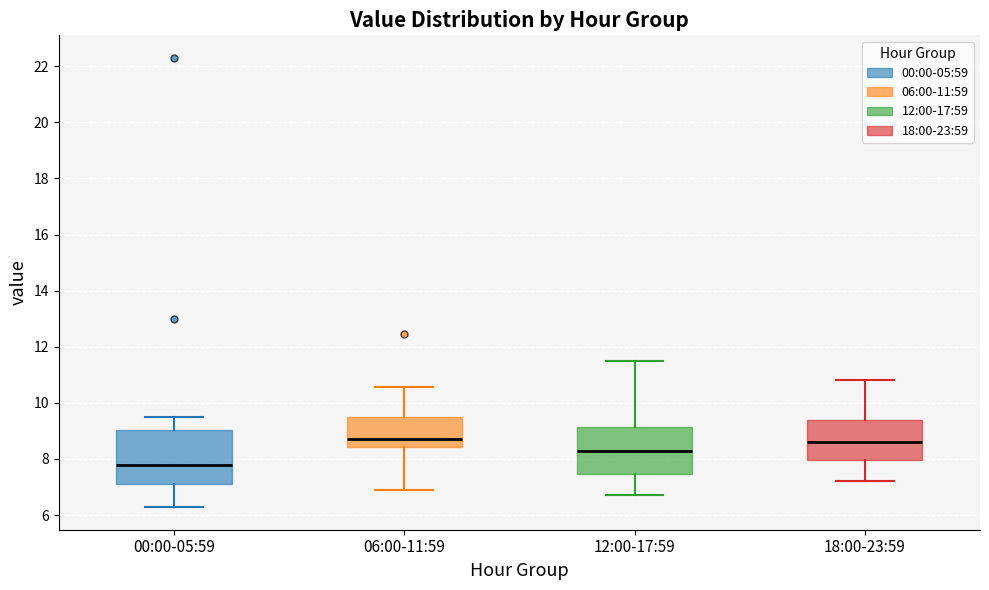

Reading left to right, read every box against the y-axis: the position of its median line, the range the box covers, and the ends of its whiskers. The values are not printed on the chart, so give them approximately, as read against the axis.

00:00-05:59: median 7.8, box 7.2 to 9.0, whiskers 6.2 to 9.6
06:00-11:59: median 8.8, box 8.4 to 9.6, whiskers 6.8 to 10.6
12:00-17:59: median 8.4, box 7.4 to 9.2, whiskers 6.8 to 11.6
18:00-23:59: median 8.6, box 8.0 to 9.4, whiskers 7.2 to 10.8